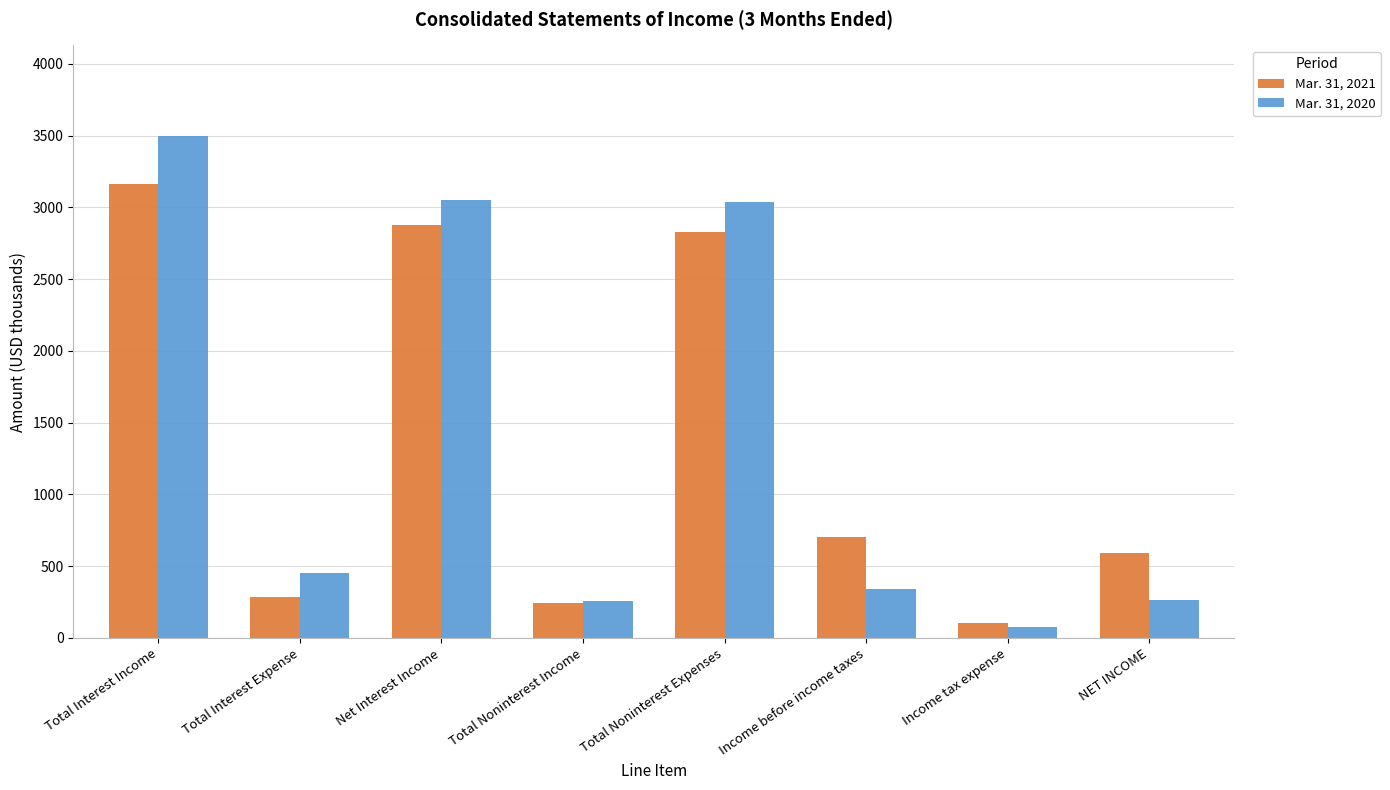

How many bars are there in total?

16